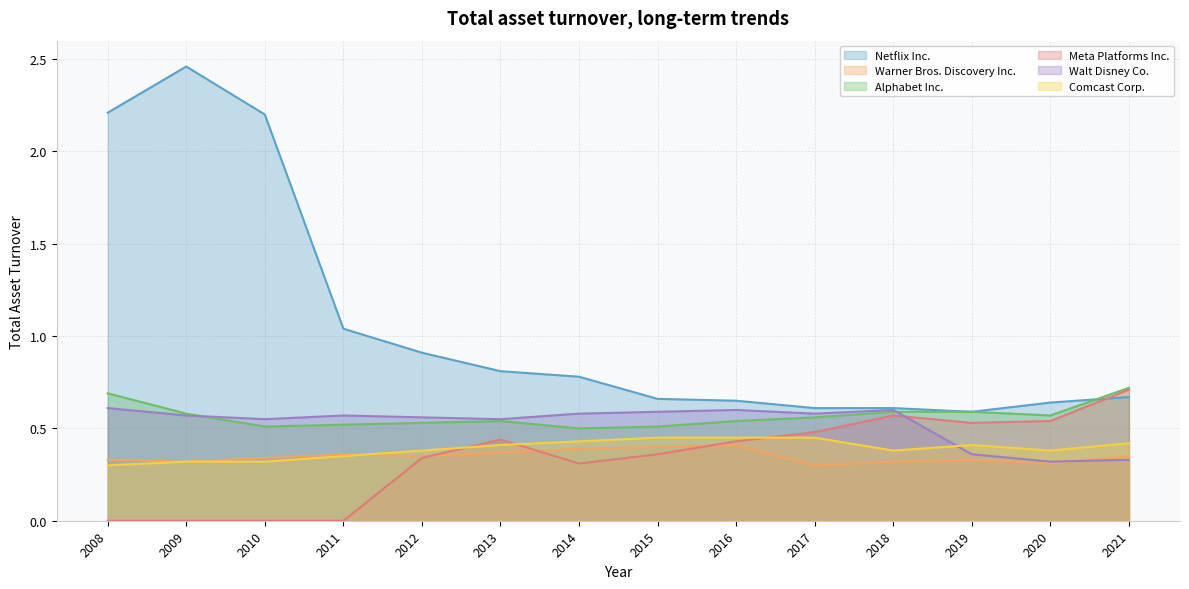

Rank the series by their maximum value, from lowest to highest.

Warner Bros. Discovery Inc., Comcast Corp., Walt Disney Co., Meta Platforms Inc., Alphabet Inc., Netflix Inc.